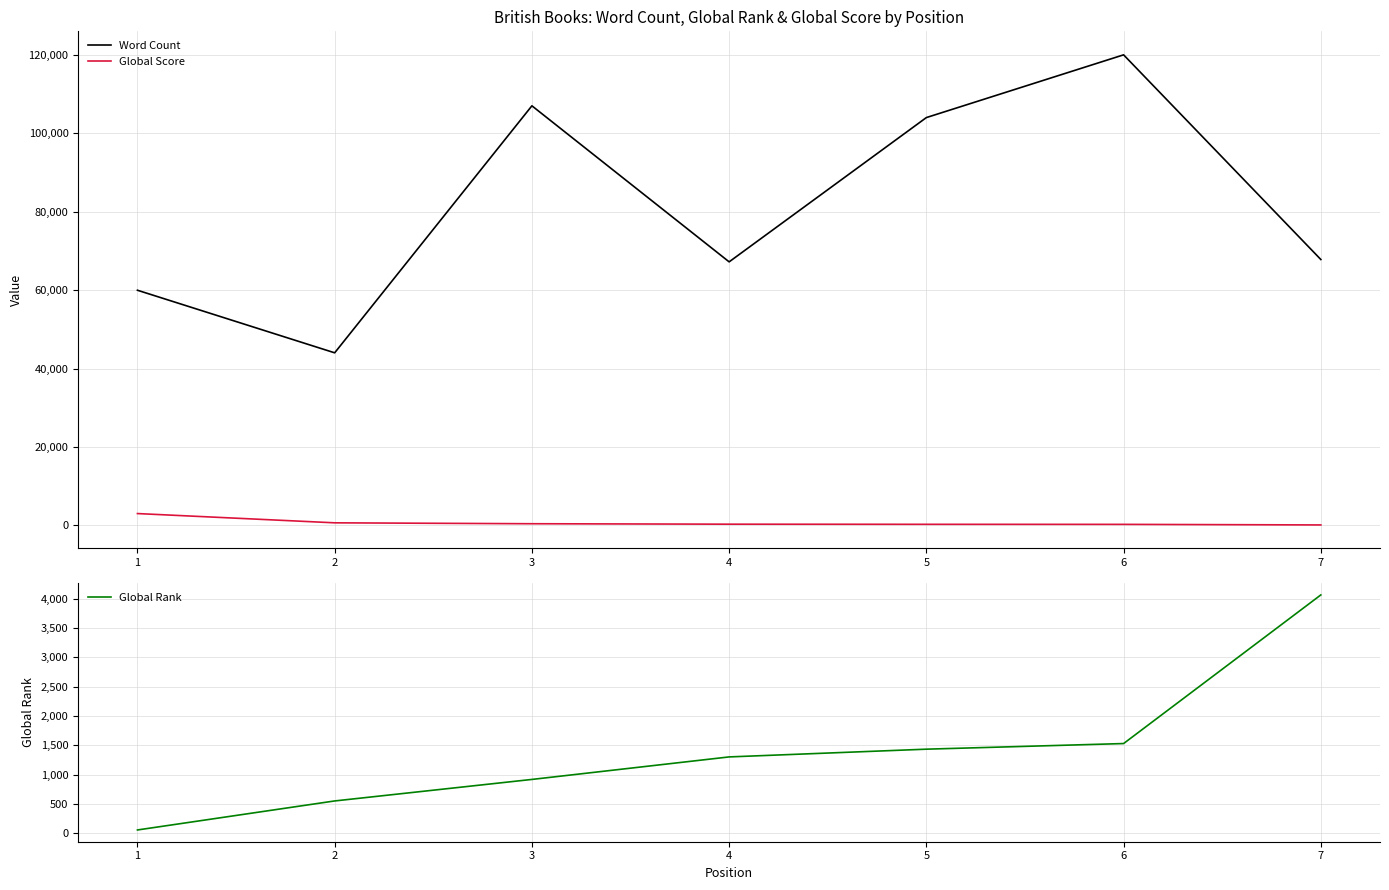

Where is Global Rank nearest to the value 2059?

6